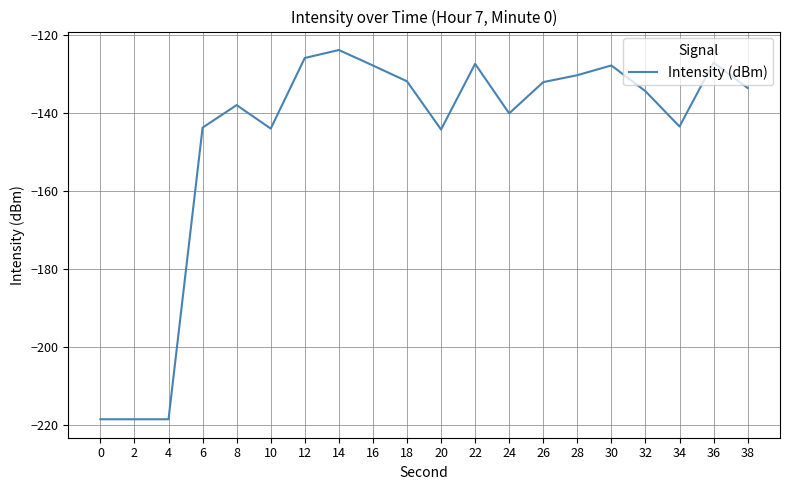

What is the difference between the values at 16 and 28?

2.5